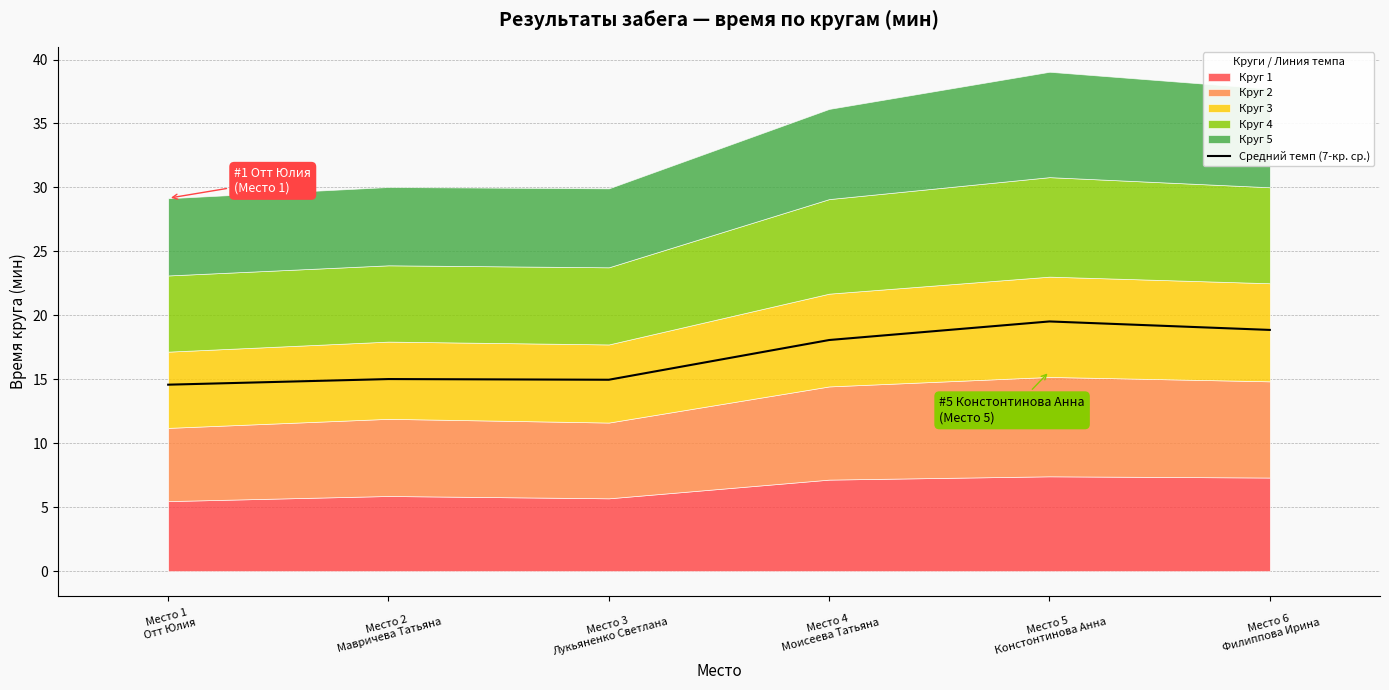

How many interior local peaks (higher than both neighbors) does the data have?

2